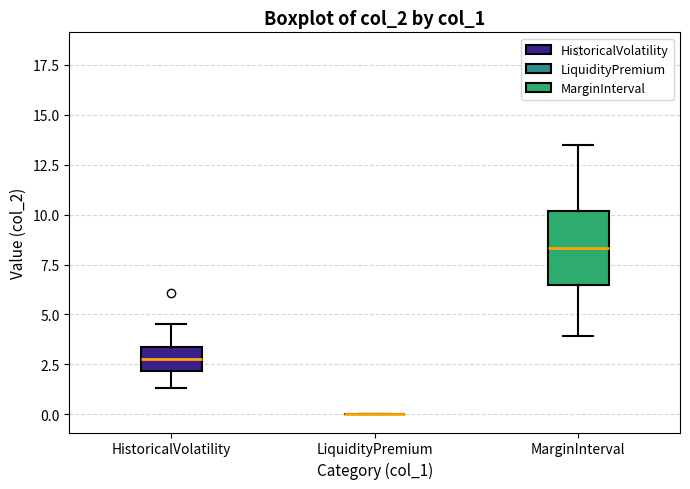

Where does the lower whisker of the box for MarginInterval end on the y-axis? The values are not printed on the chart, so give them approximately, as read against the axis.

4.0